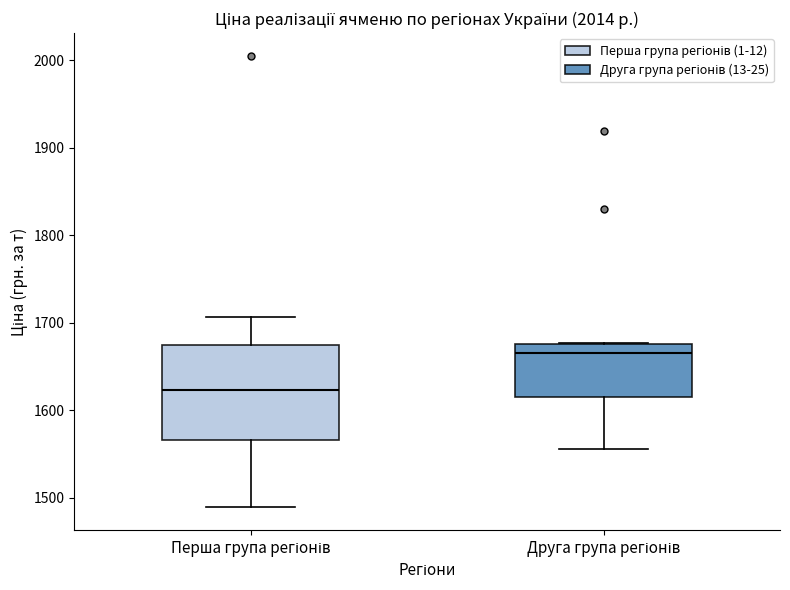

Reading left to right, read every box against the y-axis: the position of its median line, the range the box covers, and the ends of its whiskers. The values are not printed on the chart, so give them approximately, as read against the axis.

Перша група регіонів: median 1620, box 1570 to 1670, whiskers 1490 to 1710
Друга група регіонів: median 1670, box 1620 to 1680, whiskers 1560 to 1680